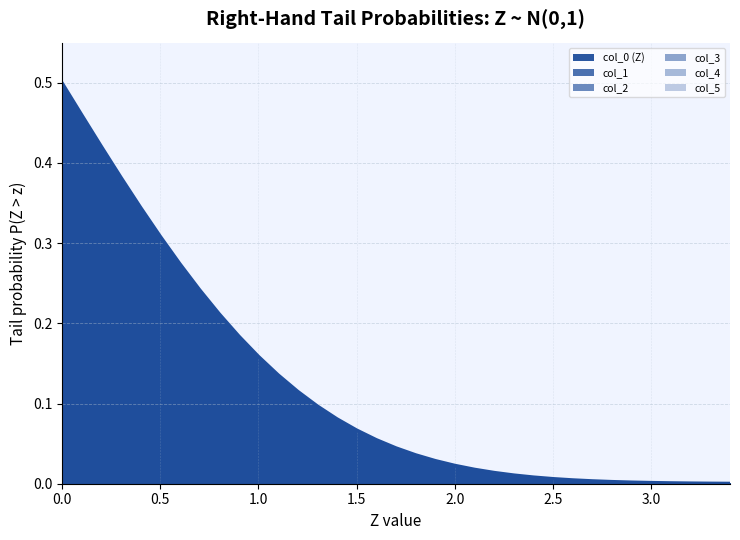

Is it true that col_4 equals 0.0 at 3.2?

True